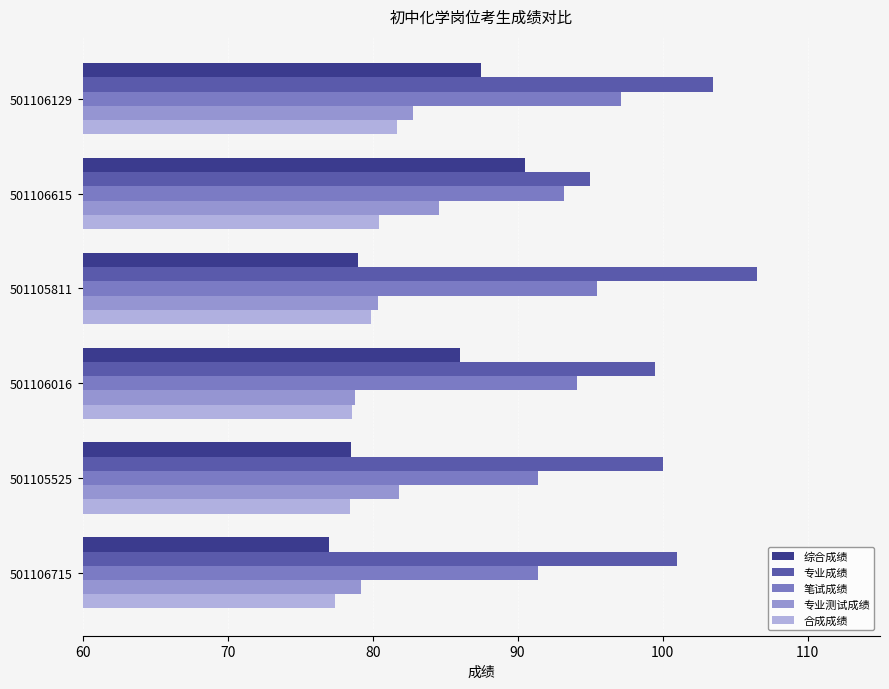

Which category has the highest value in the 综合成绩 series?

501106615